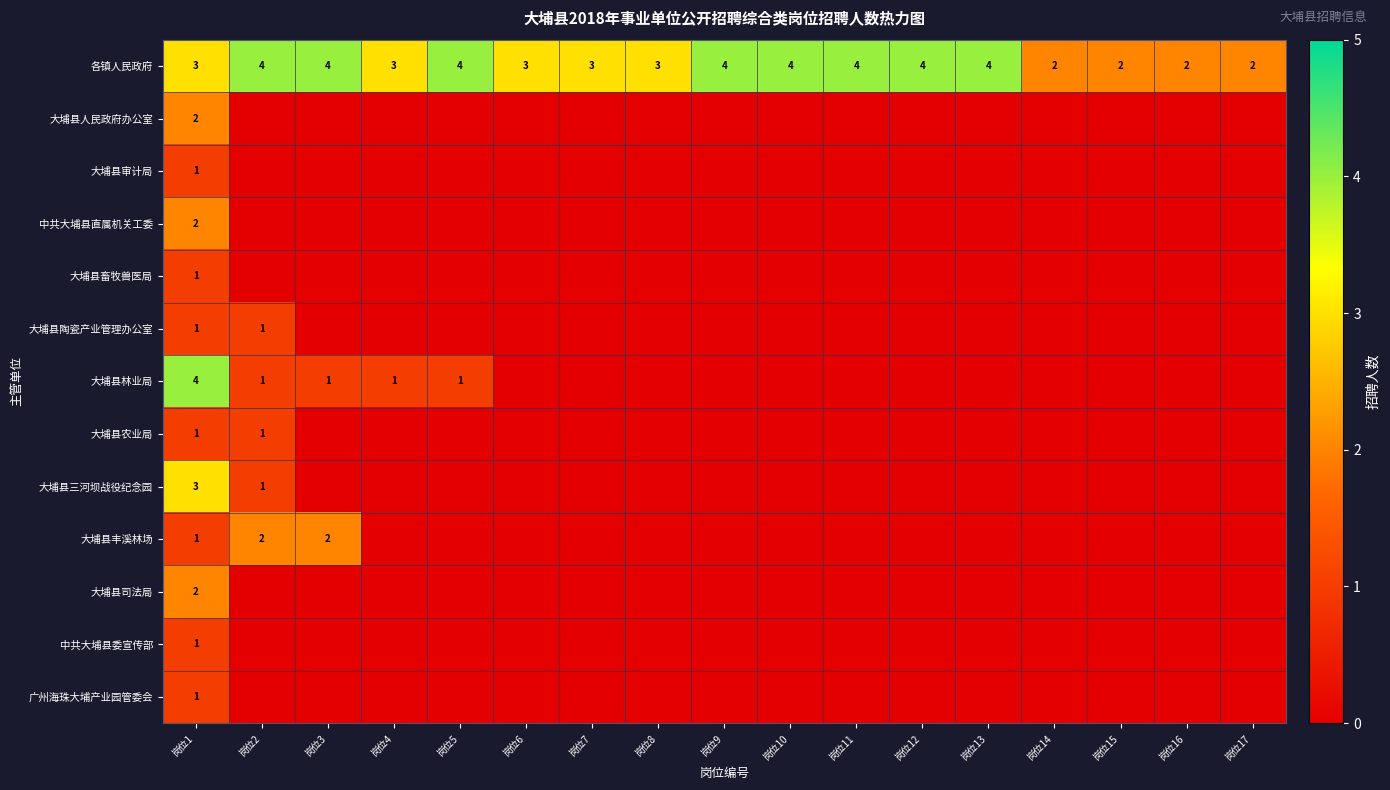

What is the difference between the highest and lowest values at 岗位1?

3